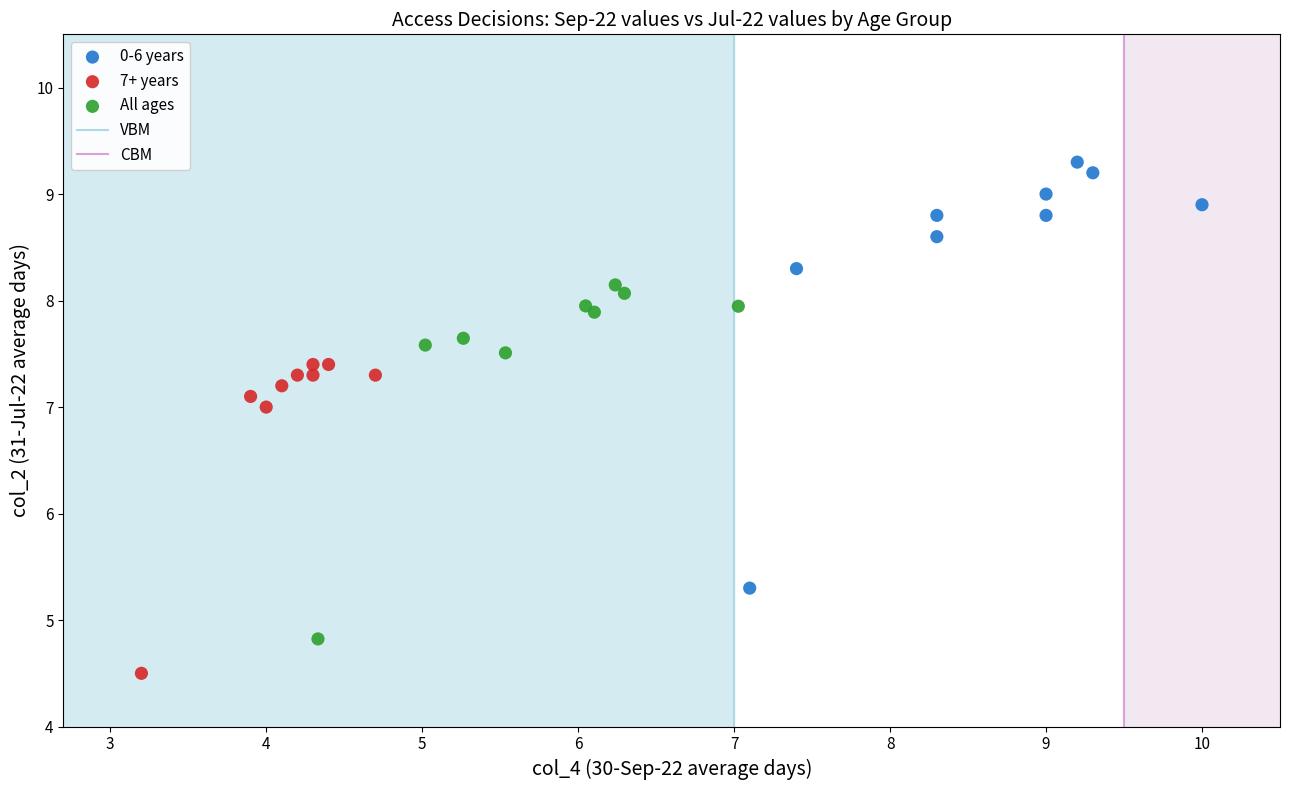

Which series contains the lowest Y value?

7+ years